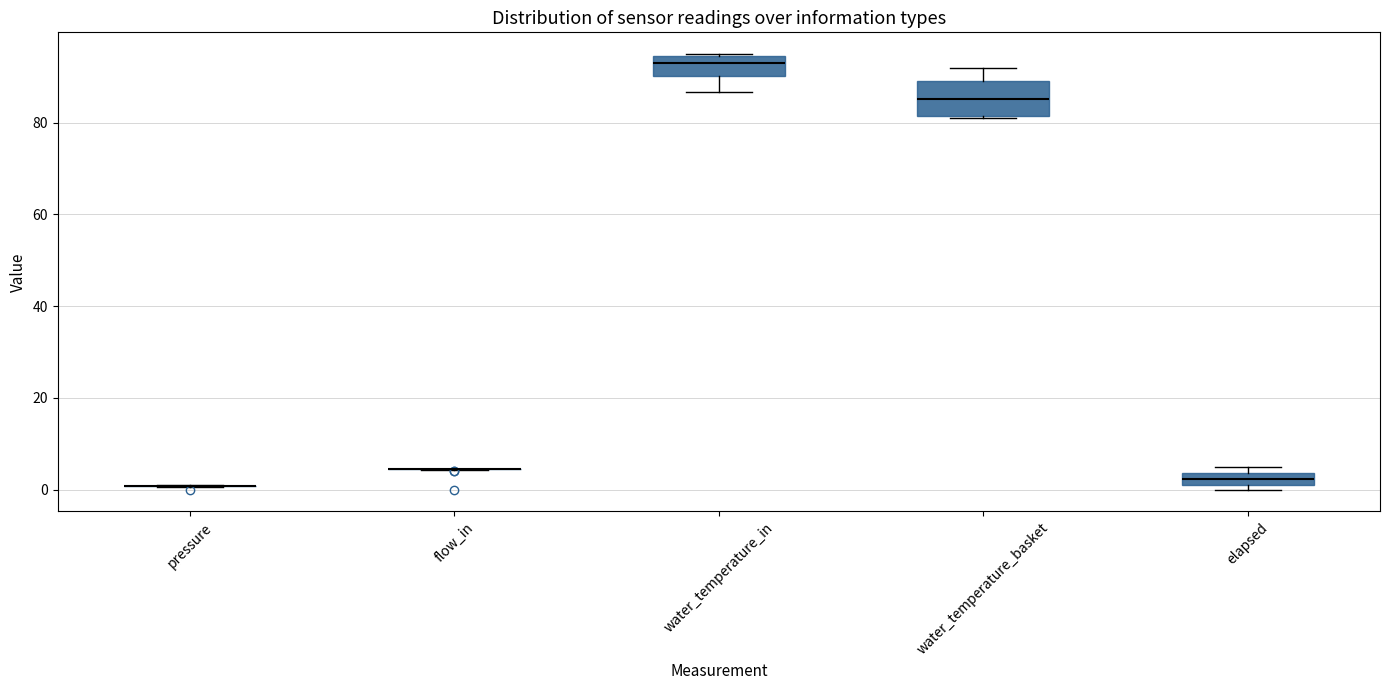

Where is the lower edge of the box for water_temperature_basket on the y-axis? The values are not printed on the chart, so give them approximately, as read against the axis.

82